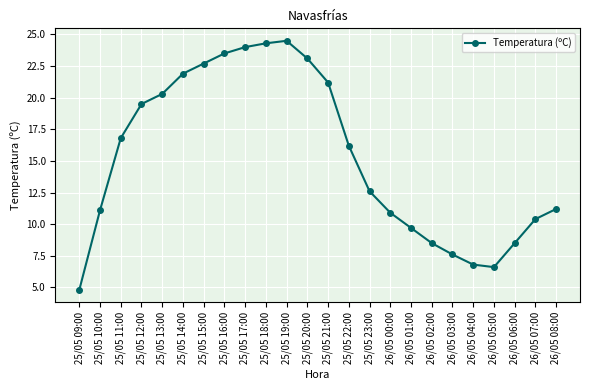

What is the change in value from 25/05 13:00 to 26/05 08:00?

-9.1